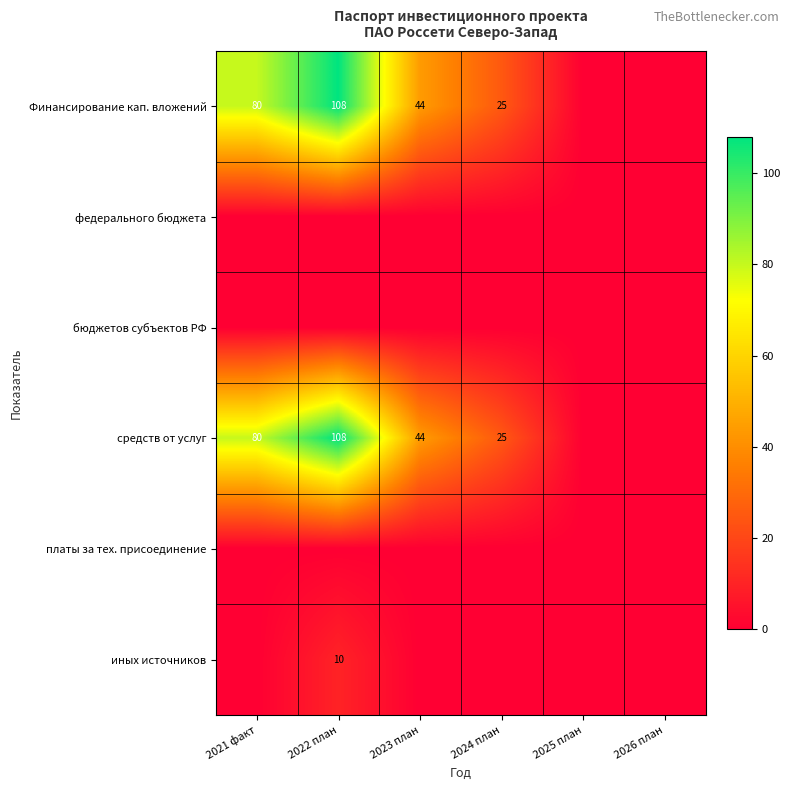

What is the sum of the Финансирование кап. вложений values at 2024 план and 2023 план?

69